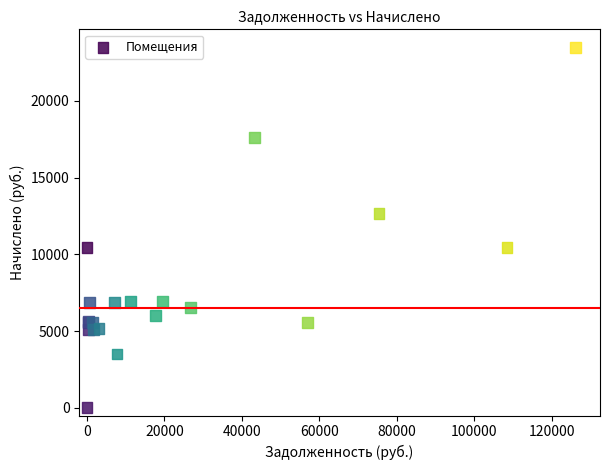

What Y value in the scatter plot is closest to 11739?

12672.8